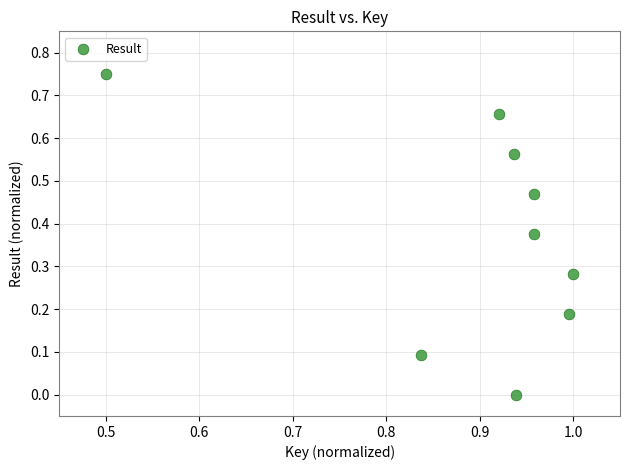

What is the average X value?

0.9